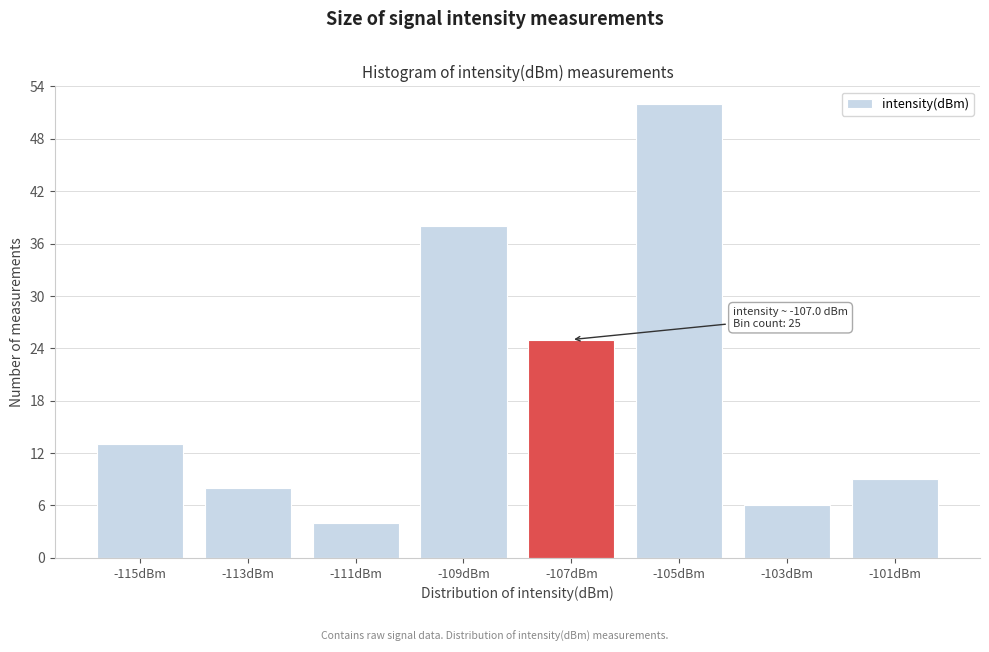

Reading left to right, extract all data points from this chart.

13	8	4	38	25	52	6	9